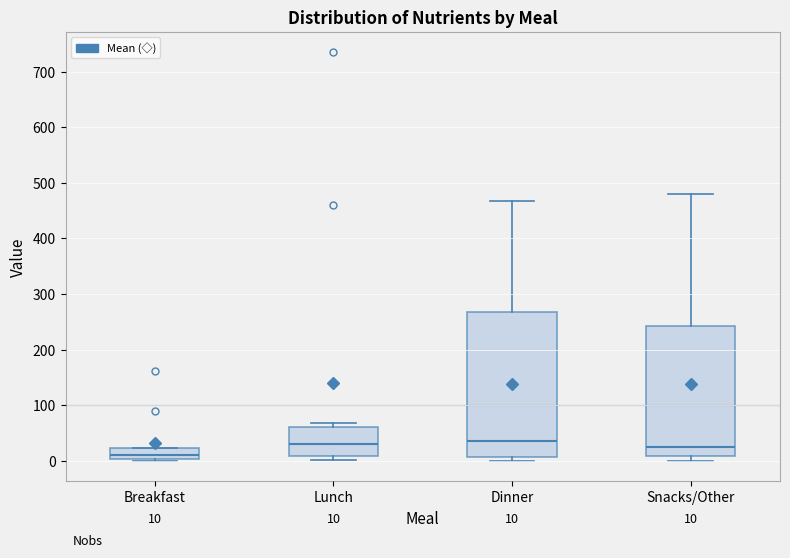

Comparing the boxes themselves (not the whiskers), which one is the tallest?

Dinner